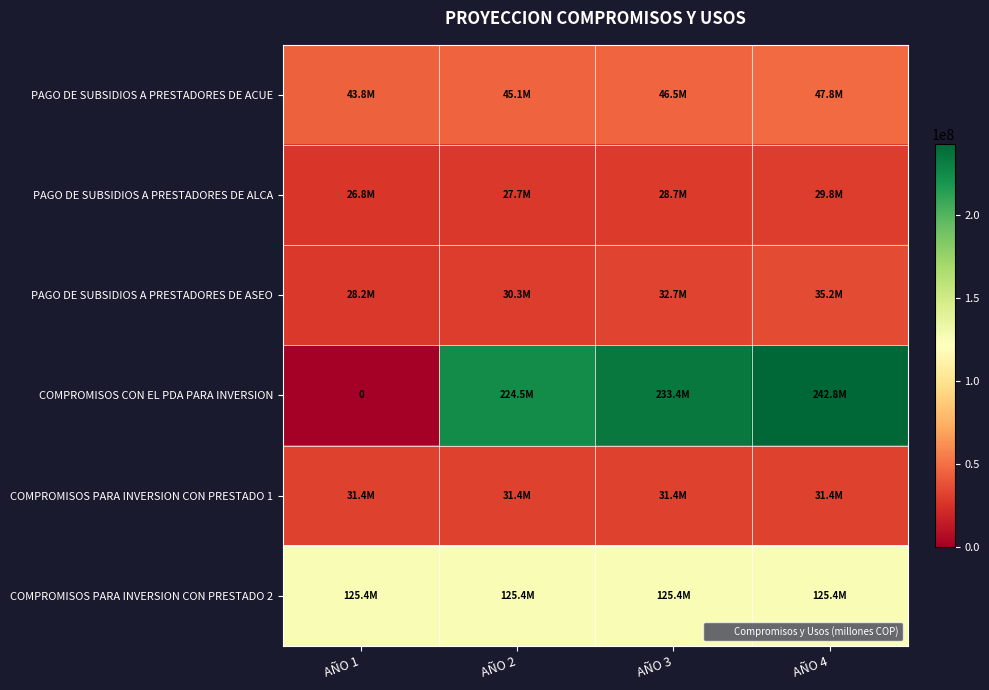

The PAGO DE SUBSIDIOS A PRESTADORES DE ALCA series shows 19048624 at AÑO 4. True or false?

False